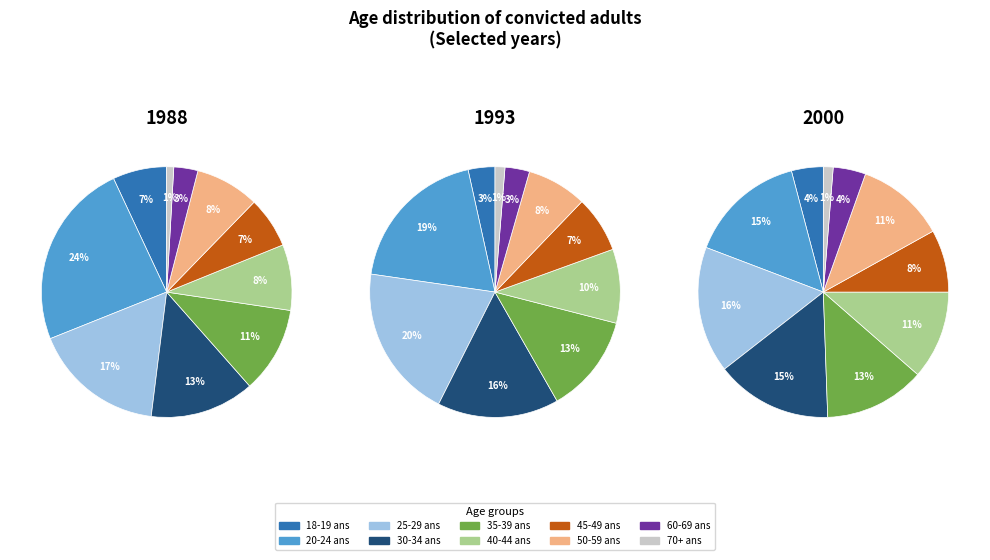

The 3 slice represents 17% of the pie. True or false?

True